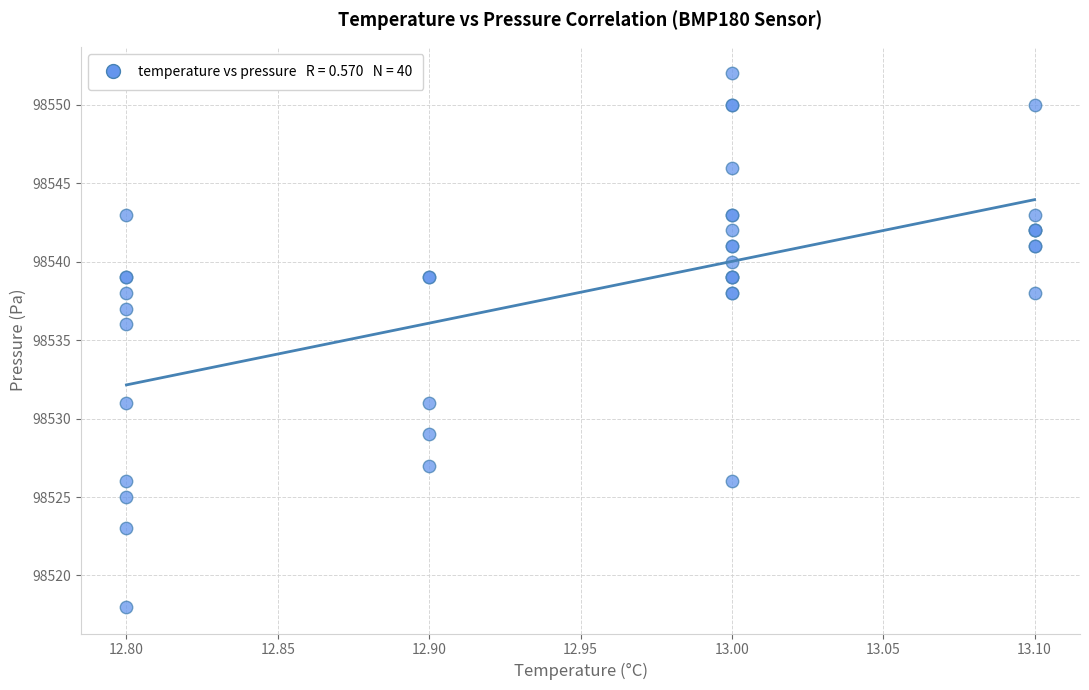

What Y value in the scatter plot is closest to 98535?

98536